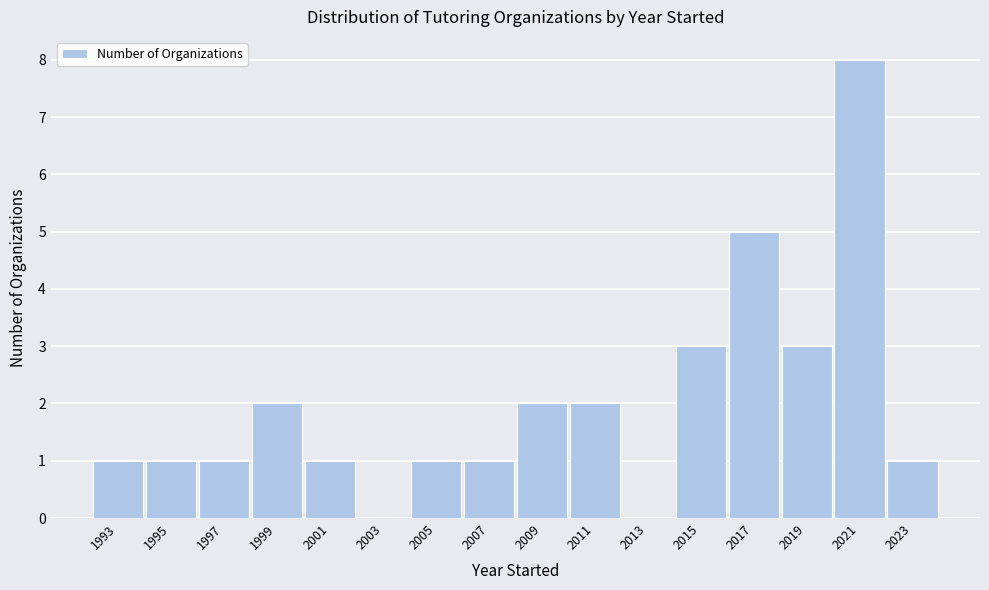

Over which range of the x-axis is the bar tallest?

2020 to 2022